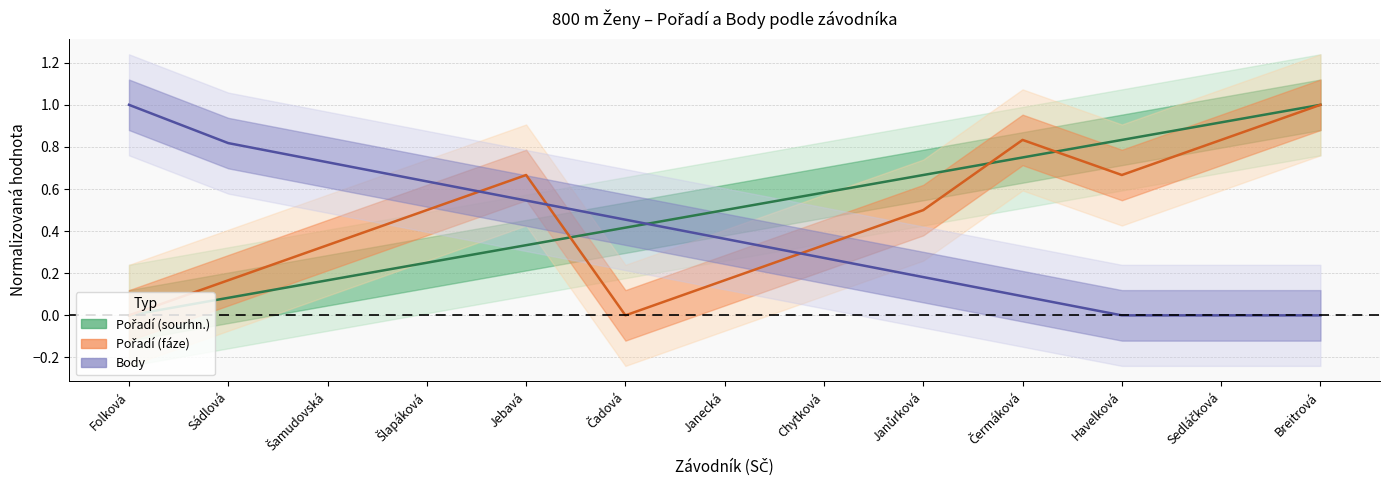

List the series in order of their peak value, lowest first.

Pořadí (sourhn.), Pořadí (fáze), Body